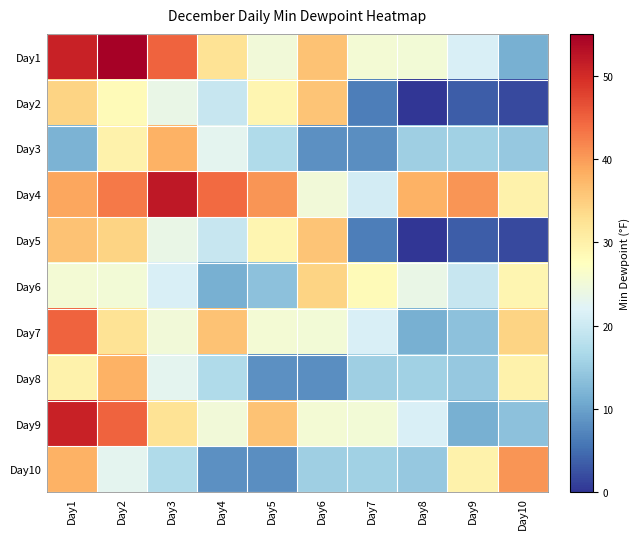

What is the maximum value shown in the chart?

54.7